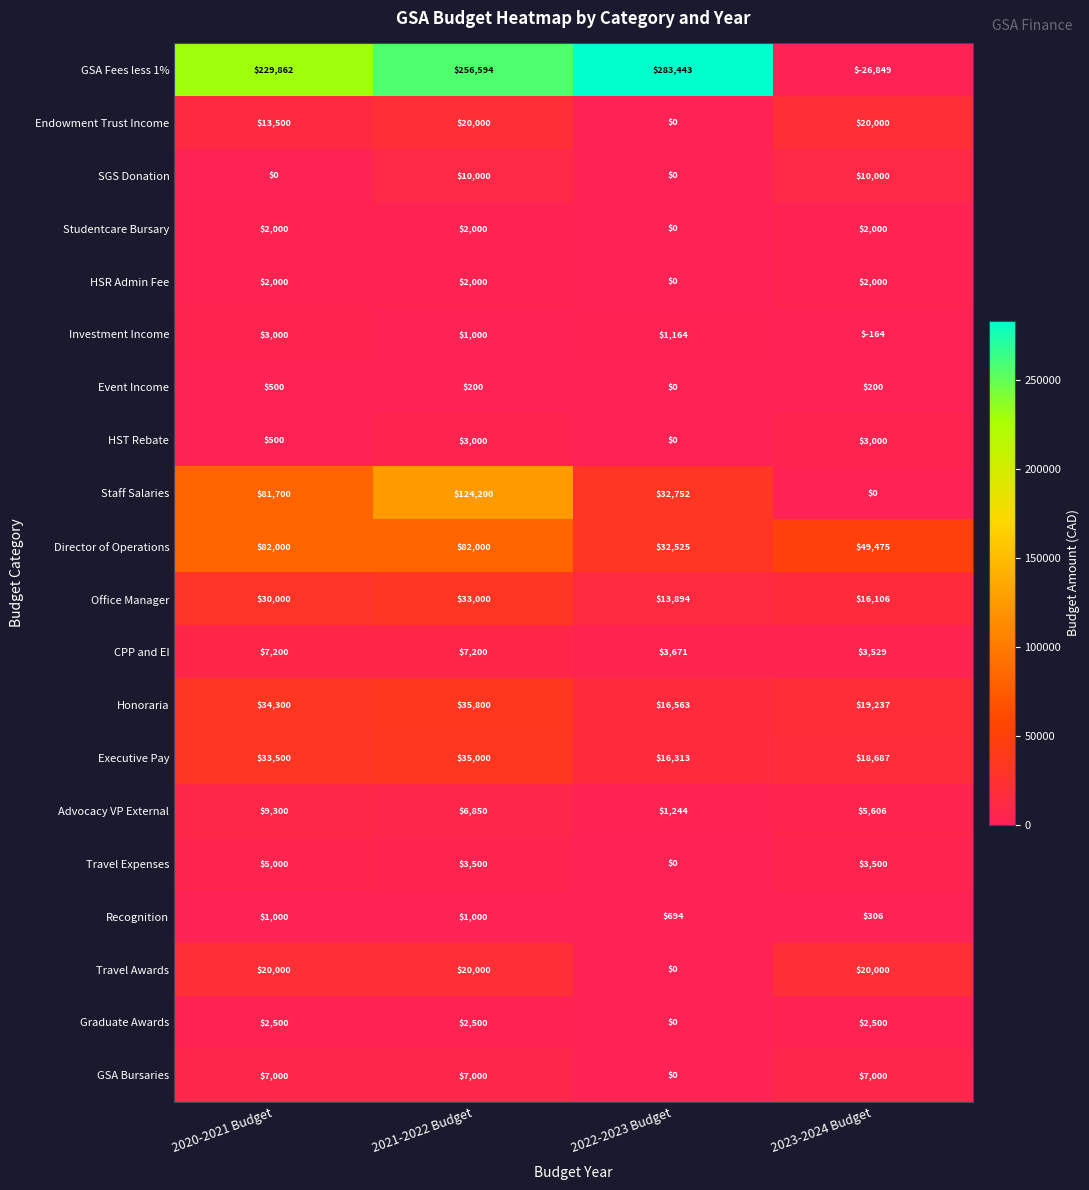

At which category is the sum across all series the highest?

2021-2022 Budget